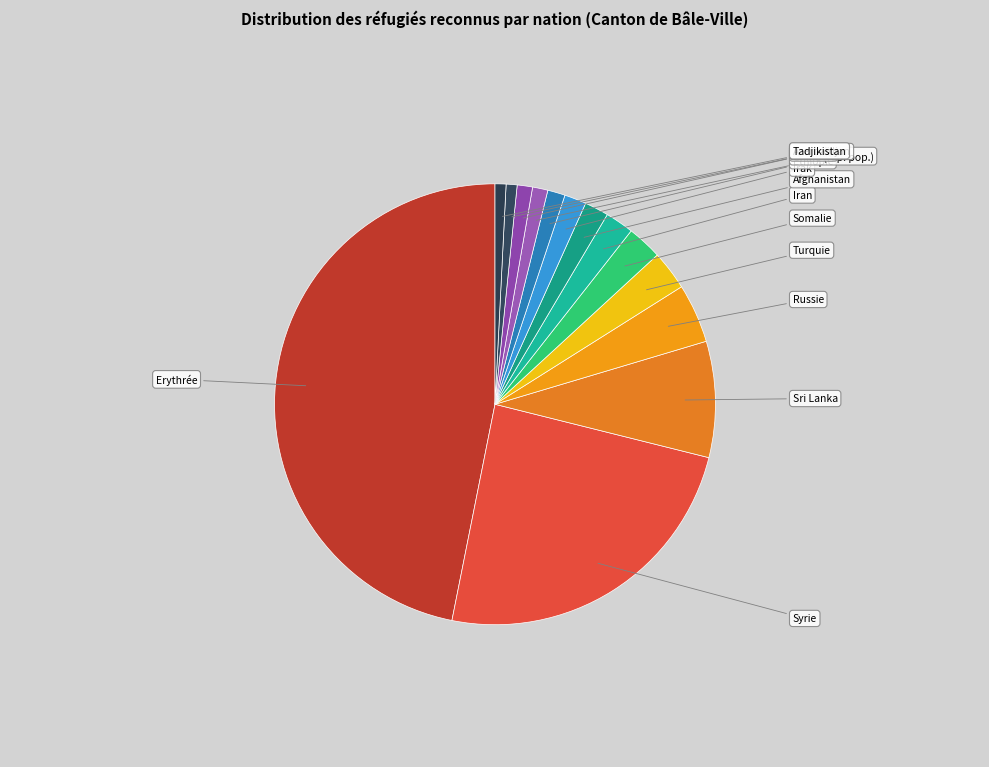

Does any single category account for the majority?

No